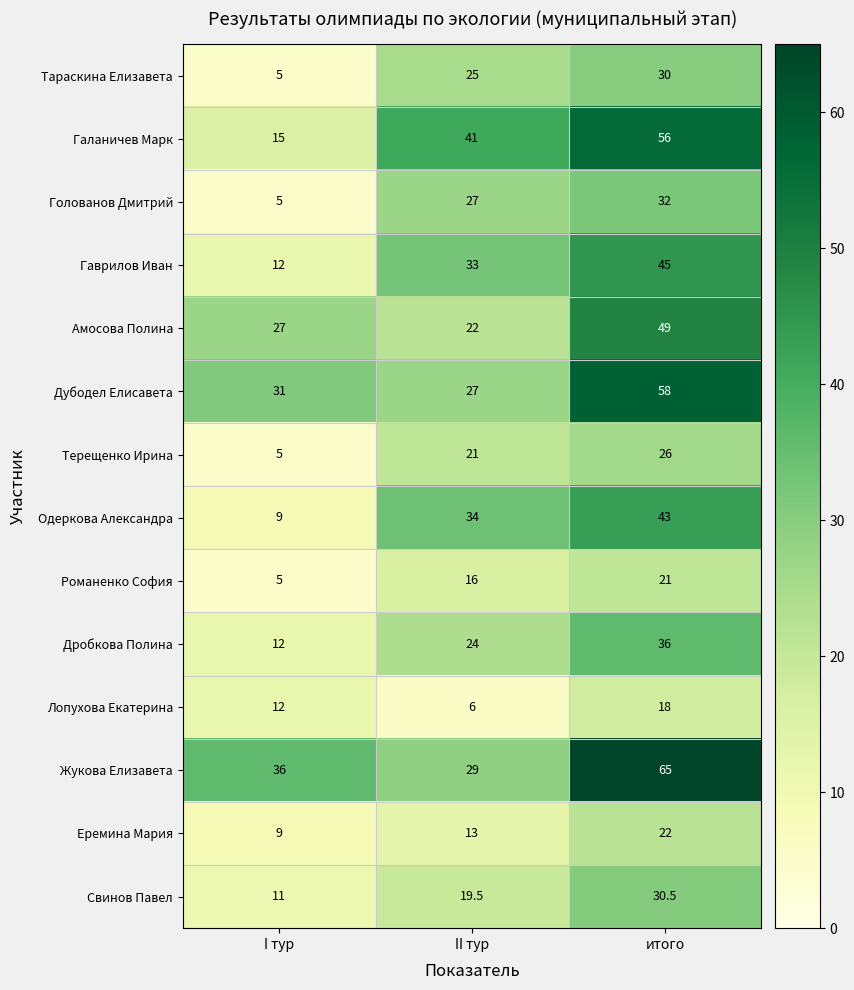

What is the sum of the Еремина Мария values at II тур and I тур?

22.0